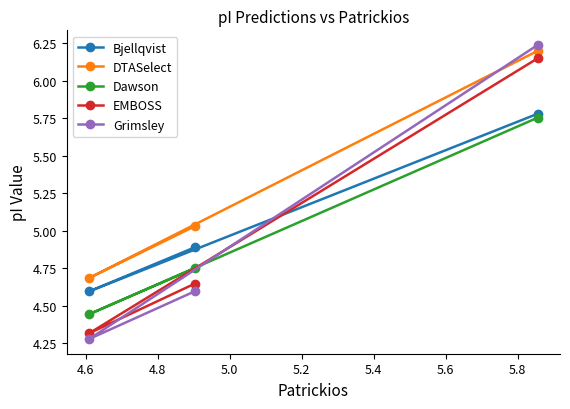

Count the number of data series in this chart.

5